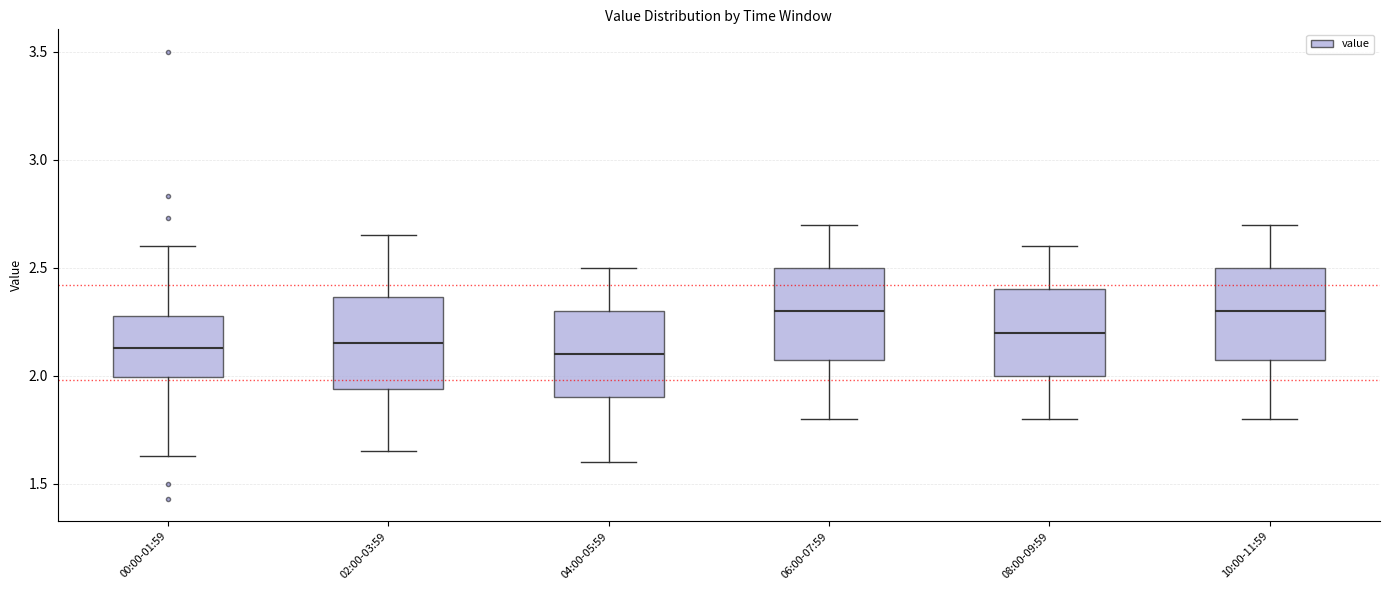

Reading left to right, transcribe this box plot: for each box, give where its median line is, the range the box spans, and where its two whiskers end, as read against the y-axis. The values are not printed on the chart, so give them approximately, as read against the axis.

00:00-01:59: median 2.15, box 2.00 to 2.30, whiskers 1.65 to 2.60
02:00-03:59: median 2.15, box 1.95 to 2.35, whiskers 1.65 to 2.65
04:00-05:59: median 2.10, box 1.90 to 2.30, whiskers 1.60 to 2.50
06:00-07:59: median 2.30, box 2.10 to 2.50, whiskers 1.80 to 2.70
08:00-09:59: median 2.20, box 2.00 to 2.40, whiskers 1.80 to 2.60
10:00-11:59: median 2.30, box 2.10 to 2.50, whiskers 1.80 to 2.70